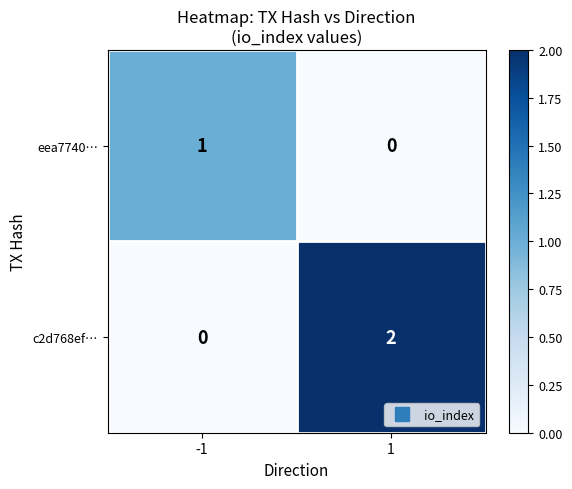

The c2d768ef… series shows 0 at -1. True or false?

True